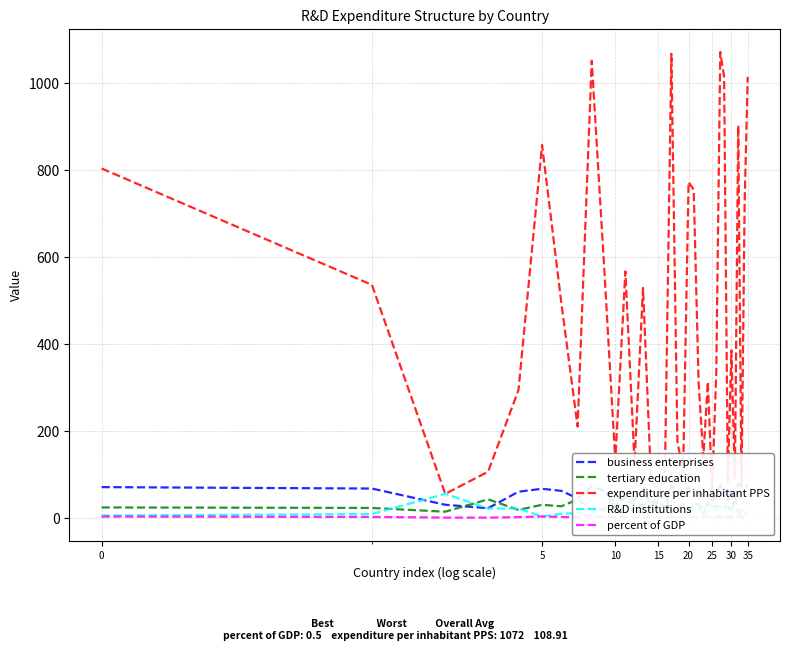

What is the minimum value for expenditure per inhabitant PPS?

55